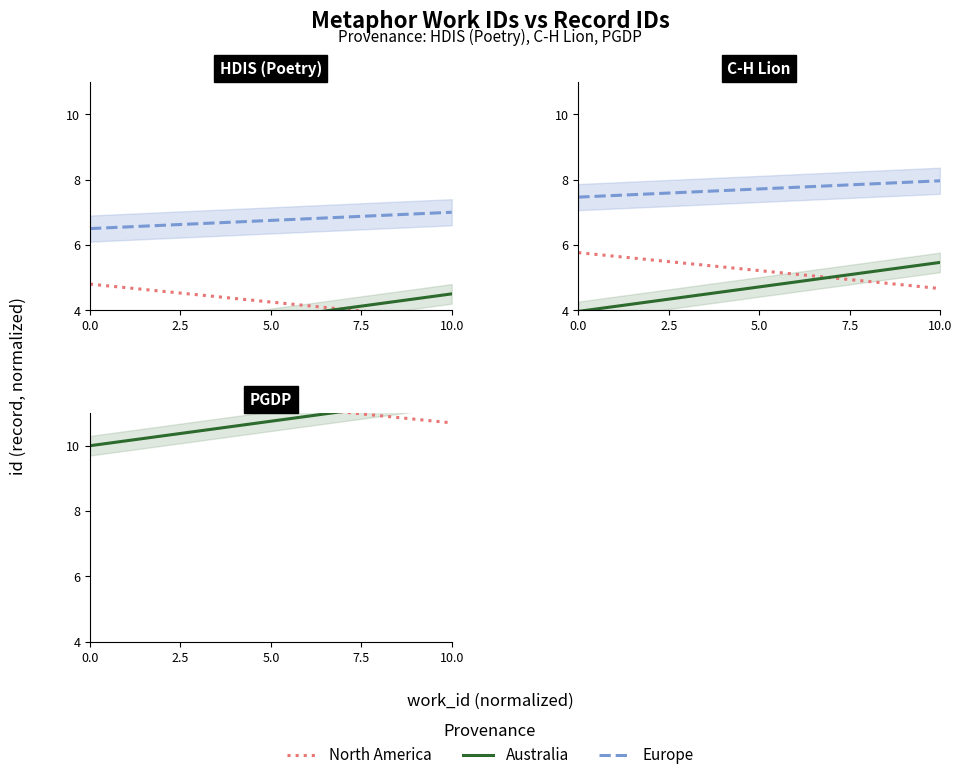

What is the difference between the highest and lowest values at 0.0?

3.5